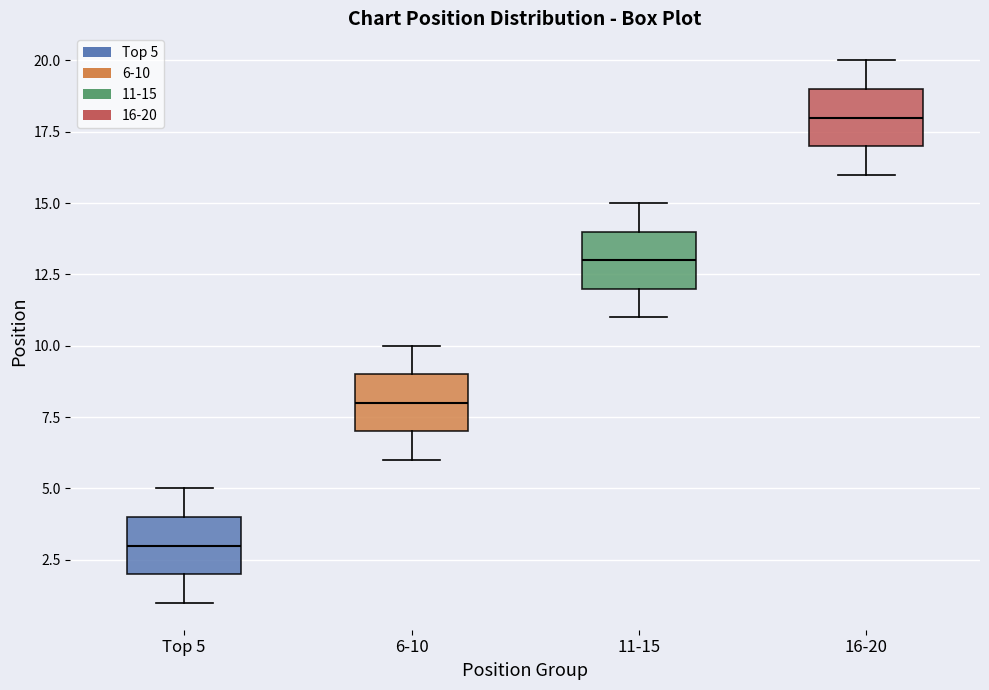

Where is the lower edge of the box for 6-10 on the y-axis? The values are not printed on the chart, so give them approximately, as read against the axis.

7